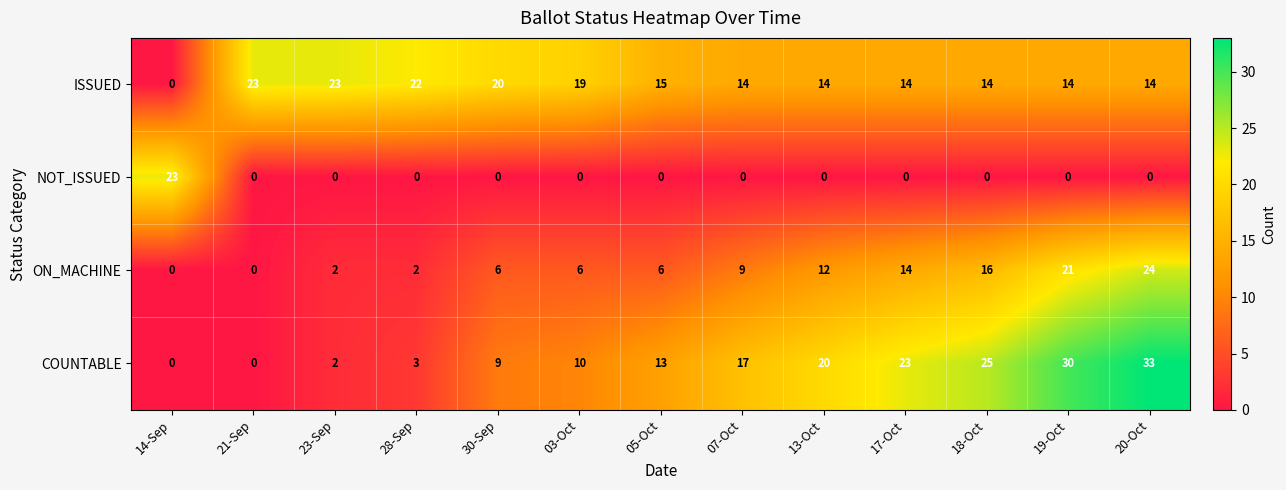

The ON_MACHINE series shows 24 at 20-Oct. True or false?

True